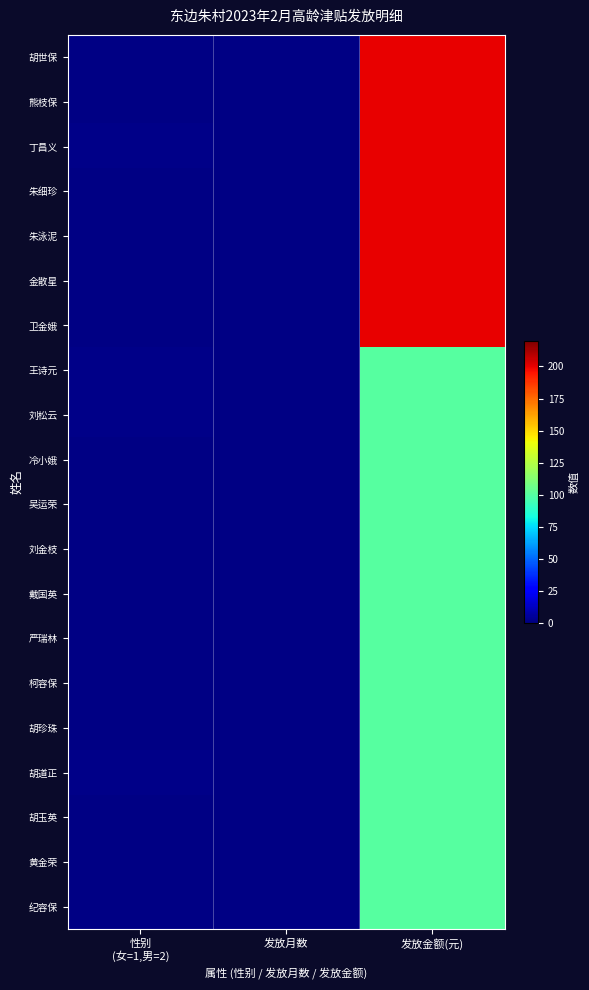

Reading left to right, what are all the values shown in this chart?

胡世保: 性别
(女=1,男=2)=1	发放月数=1	发放金额(元)=200
熊枝保: 性别
(女=1,男=2)=1	发放月数=1	发放金额(元)=200
丁昌义: 性别
(女=1,男=2)=2	发放月数=1	发放金额(元)=200
朱细珍: 性别
(女=1,男=2)=1	发放月数=1	发放金额(元)=200
朱泳泥: 性别
(女=1,男=2)=1	发放月数=1	发放金额(元)=200
金散星: 性别
(女=1,男=2)=1	发放月数=1	发放金额(元)=200
卫金娥: 性别
(女=1,男=2)=1	发放月数=1	发放金额(元)=200
王诗元: 性别
(女=1,男=2)=2	发放月数=1	发放金额(元)=100
刘松云: 性别
(女=1,男=2)=2	发放月数=1	发放金额(元)=100
冷小娥: 性别
(女=1,男=2)=1	发放月数=1	发放金额(元)=100
吴运荣: 性别
(女=1,男=2)=1	发放月数=1	发放金额(元)=100
刘金枝: 性别
(女=1,男=2)=1	发放月数=1	发放金额(元)=100
戴国英: 性别
(女=1,男=2)=1	发放月数=1	发放金额(元)=100
严瑞林: 性别
(女=1,男=2)=1	发放月数=1	发放金额(元)=100
柯容保: 性别
(女=1,男=2)=1	发放月数=1	发放金额(元)=100
胡珍珠: 性别
(女=1,男=2)=1	发放月数=1	发放金额(元)=100
胡道正: 性别
(女=1,男=2)=2	发放月数=1	发放金额(元)=100
胡玉英: 性别
(女=1,男=2)=1	发放月数=1	发放金额(元)=100
黄金荣: 性别
(女=1,男=2)=1	发放月数=1	发放金额(元)=100
纪容保: 性别
(女=1,男=2)=1	发放月数=1	发放金额(元)=100